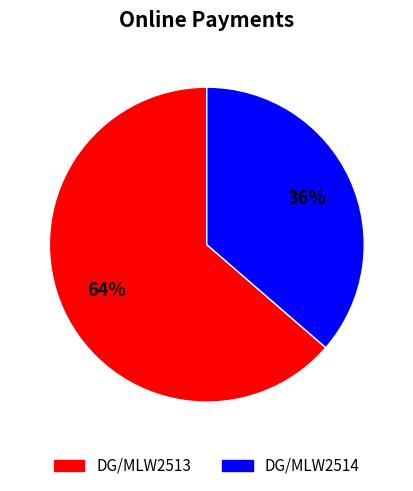

Is it true that DG/MLW2513 is 64% of the pie?

True